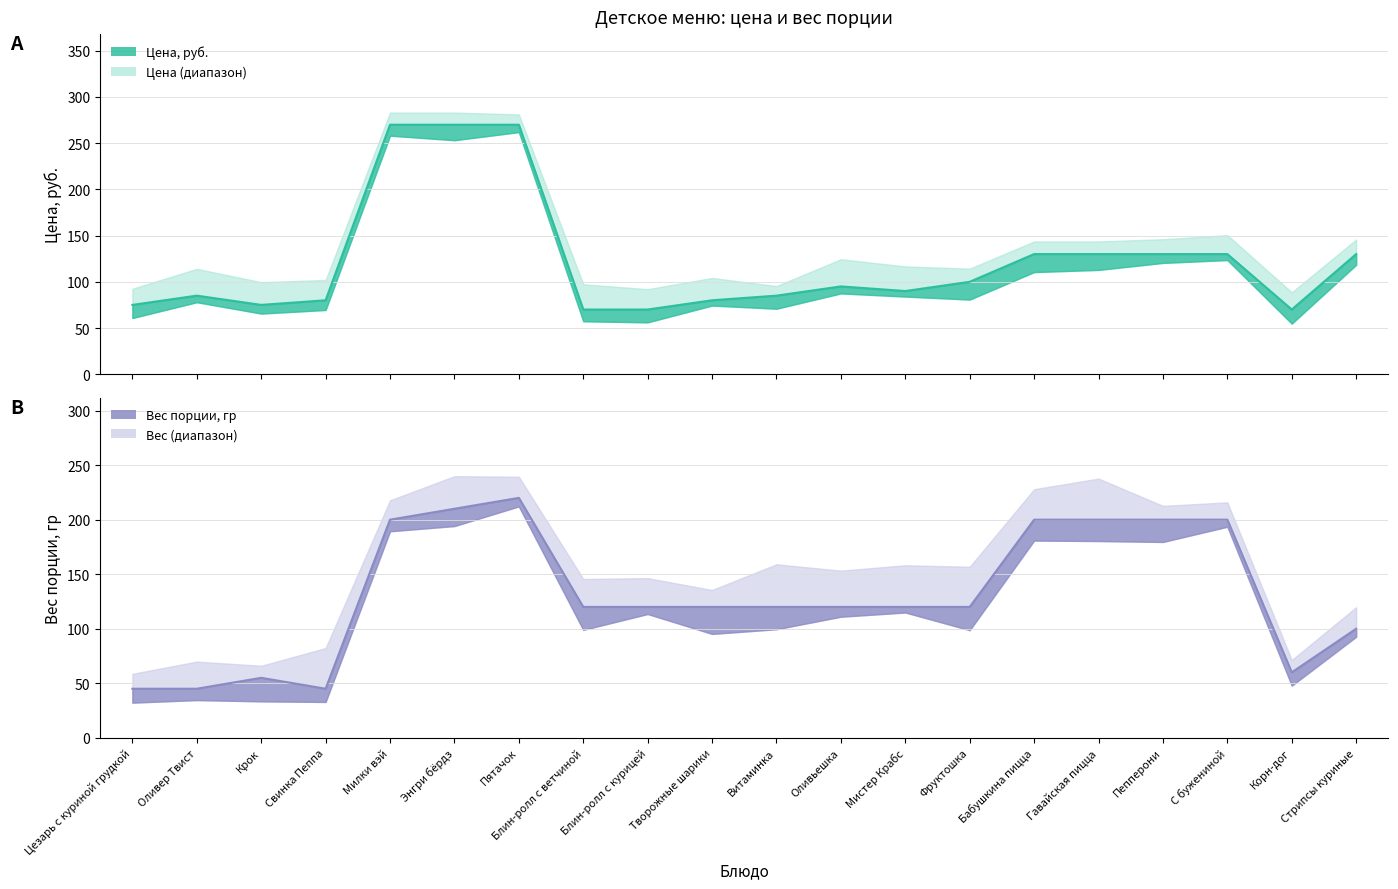

Count the number of categories in the chart.

20